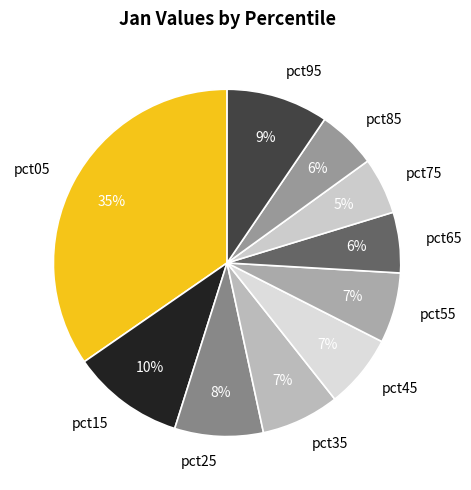

To the nearest percent, what is the combined percentage of pct95 and pct45?

16%